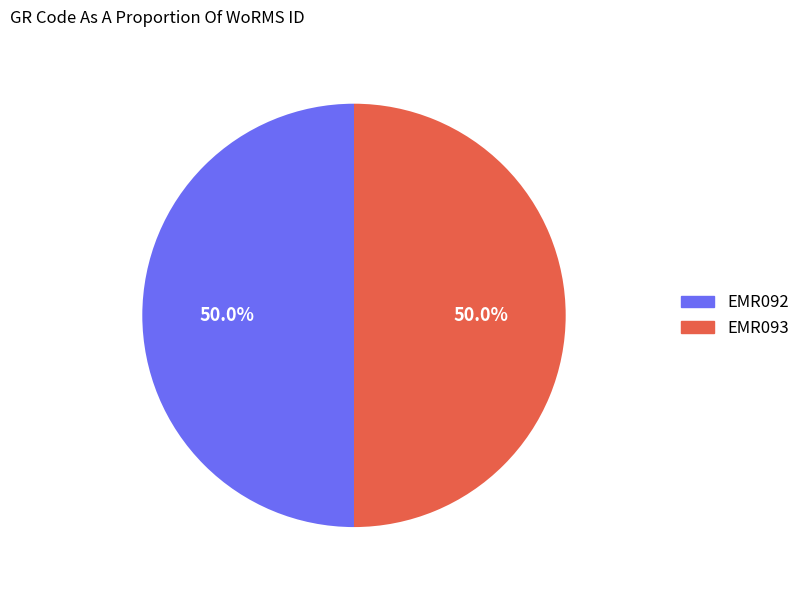

To the nearest percent, what percentage of the pie is EMR093?

50%